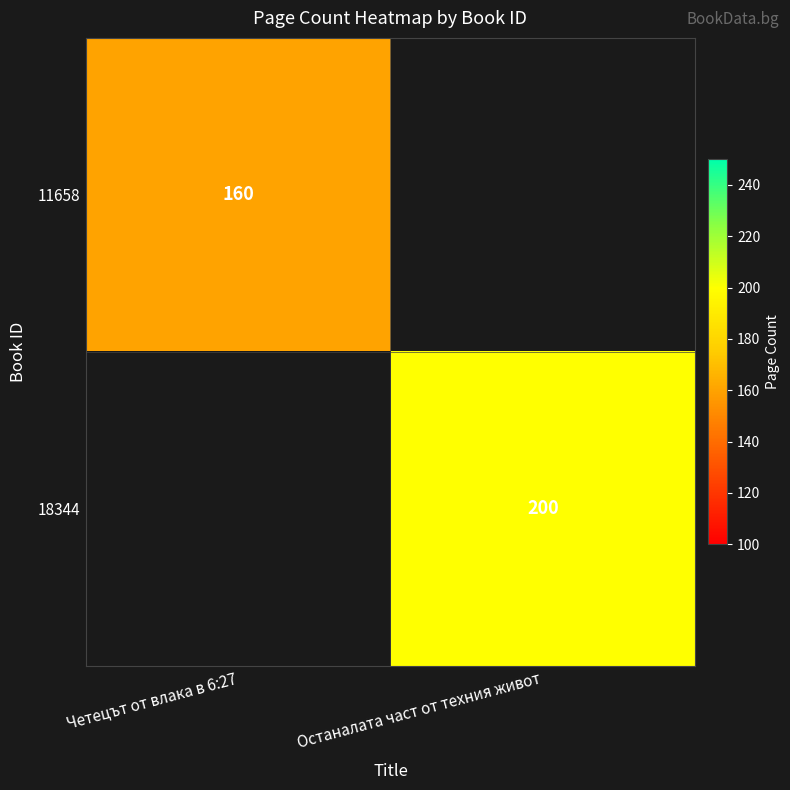

Is the value of 11658 at Четецът от влака в 6:27 greater than the value of 18344 at Останалата част от техния живот?

No